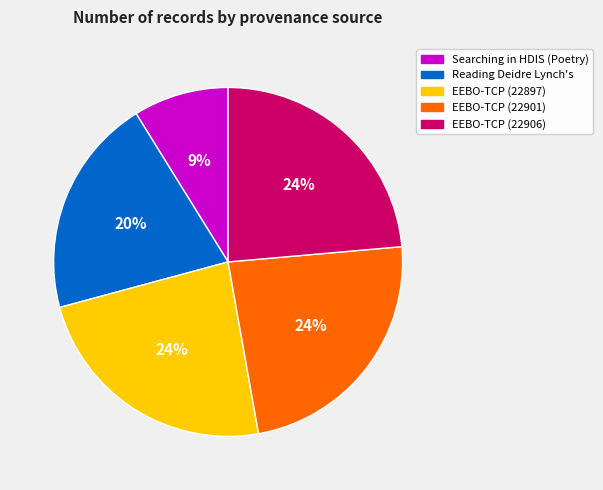

Is there a majority slice in this chart?

No